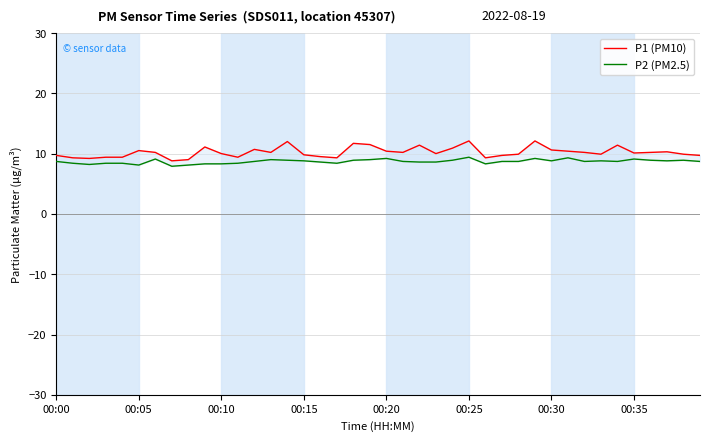

How many interior local peaks does the P1 (PM10) series have?

10